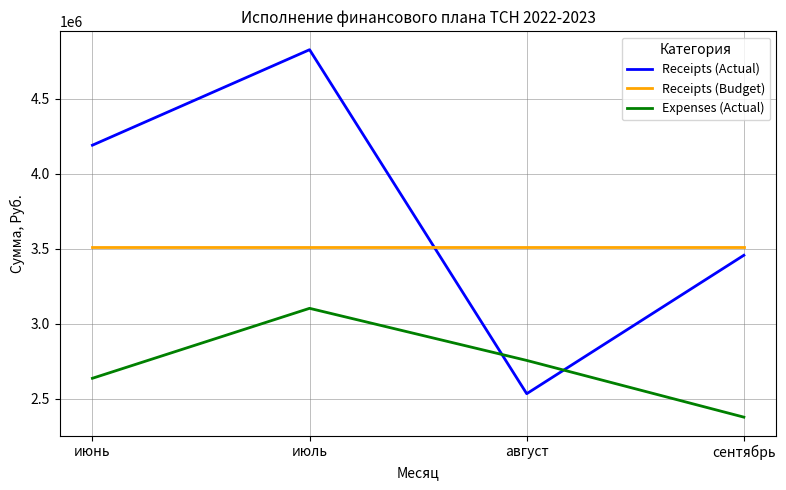

Is it true that Receipts (Actual) equals 7817987.6 at июль?

False